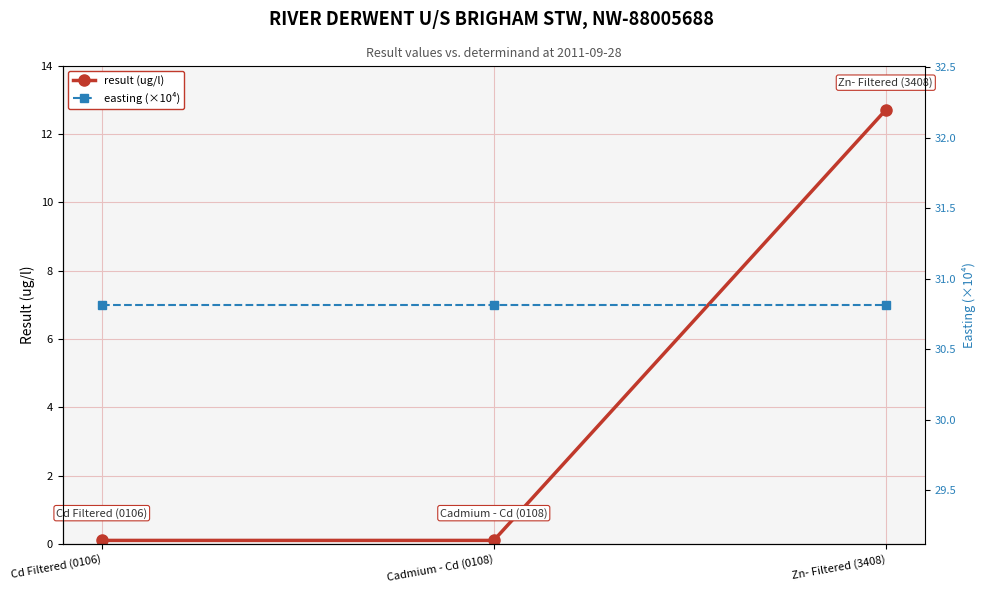

What is the lowest value of the result (ug/l) series?

0.1